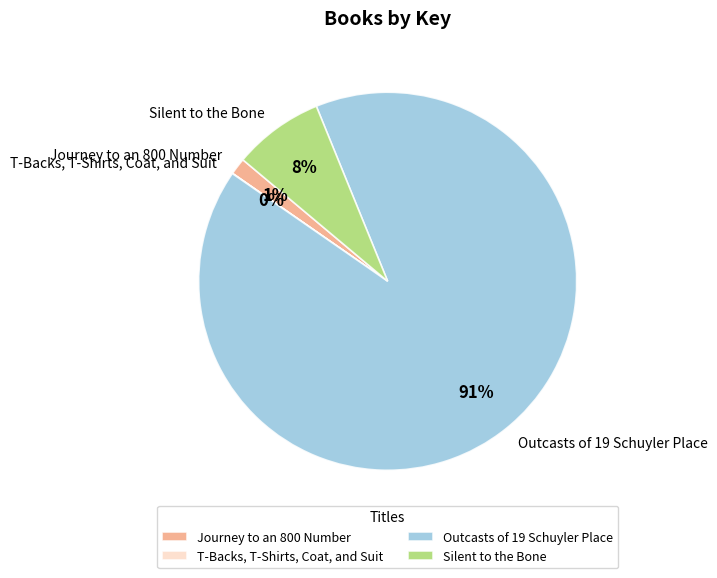

Is it true that Journey to an 800 Number is 1% of the pie?

True